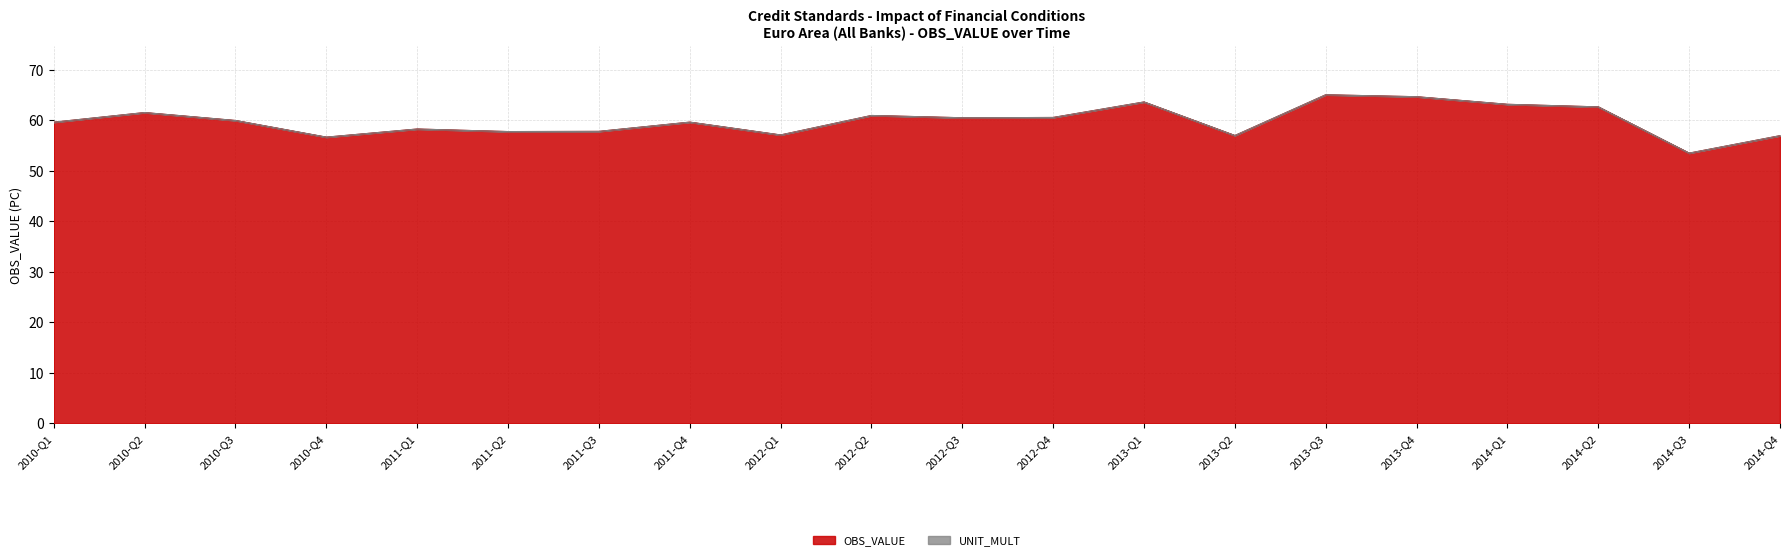

How many interior local peaks (higher than both neighbors) does the data have?

6